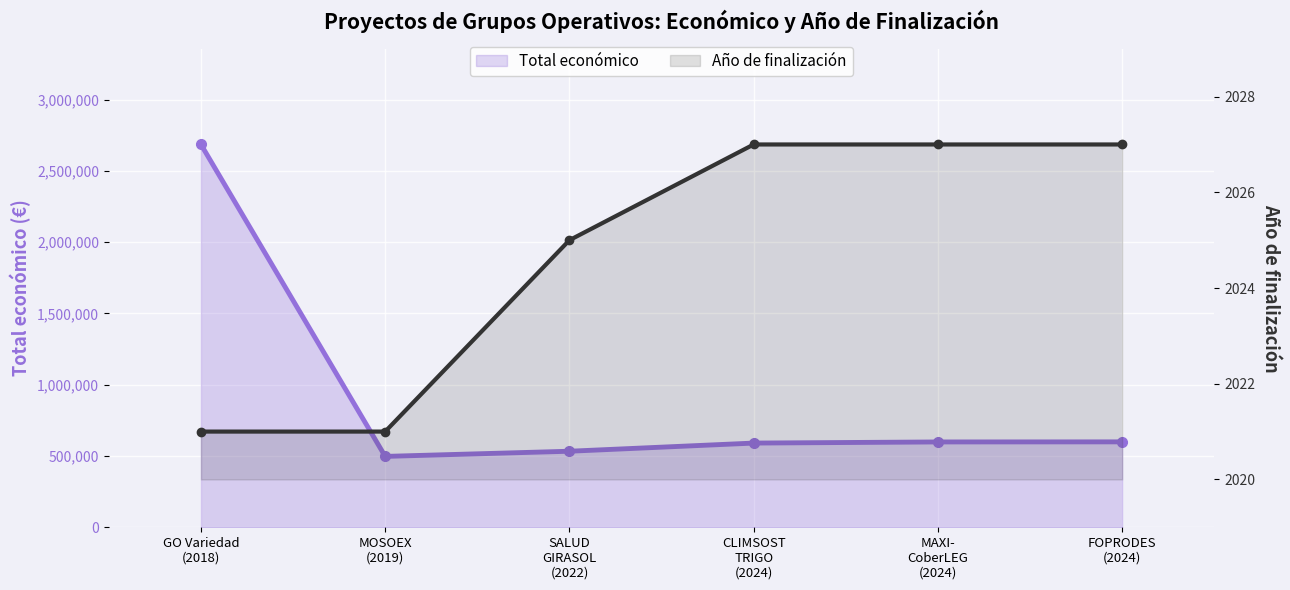

What is the sum of all Total económico values?

5504687